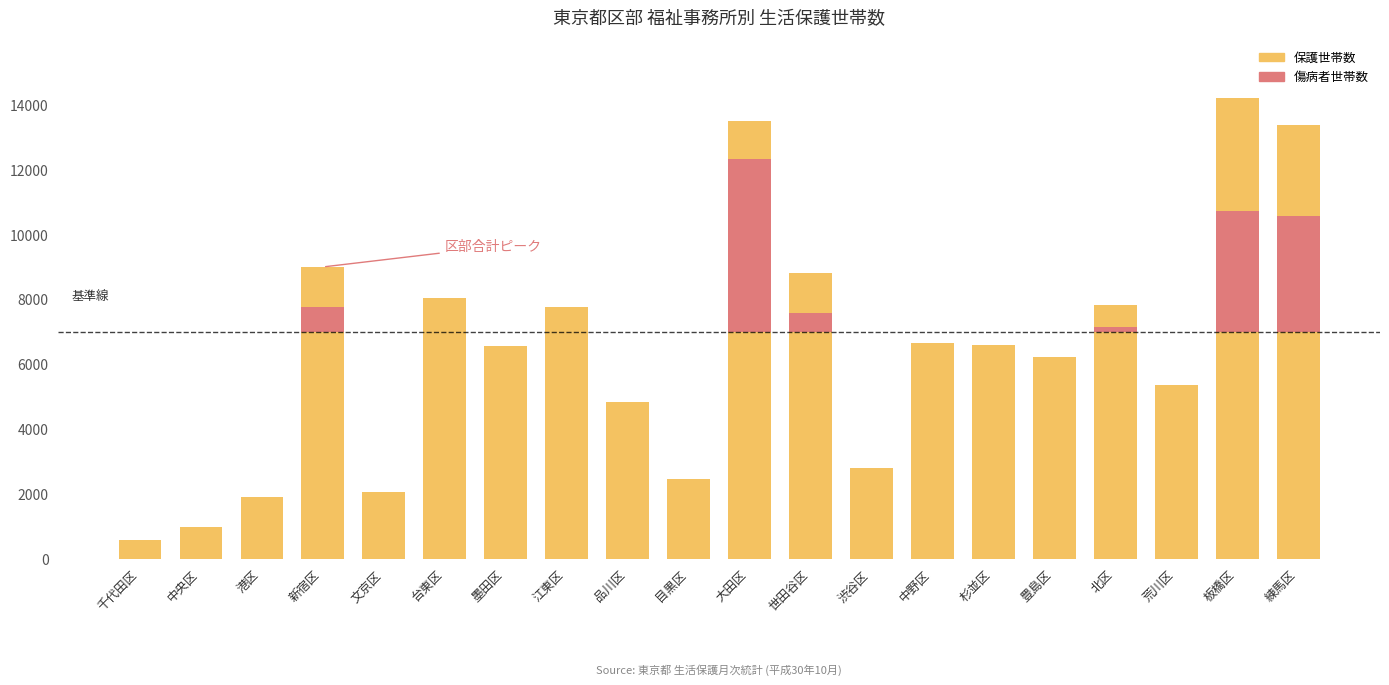

What position from the left is 千代田区?

1